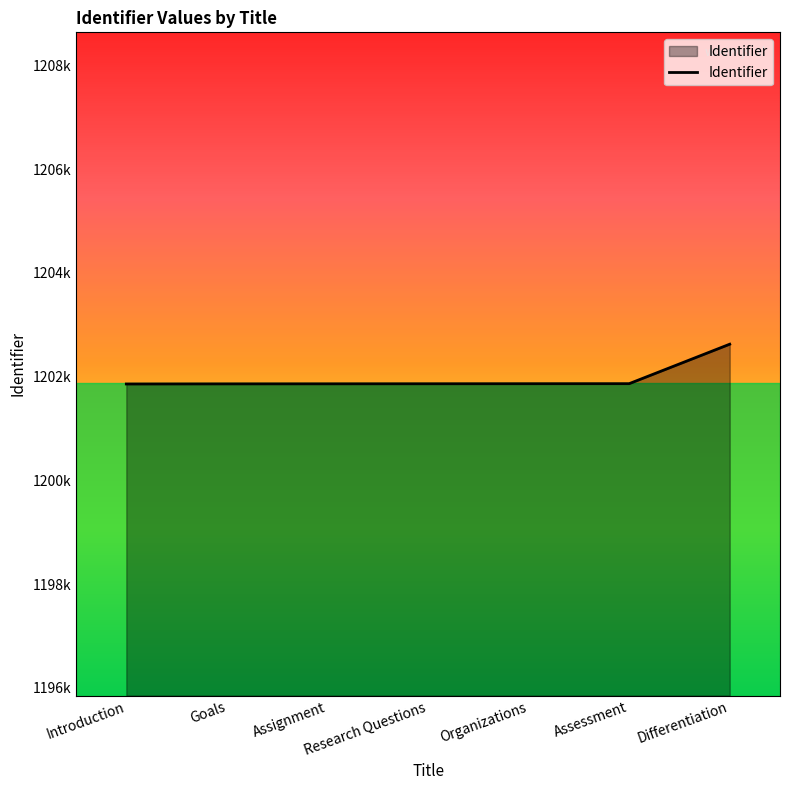

Does the chart have visible grid lines?

No